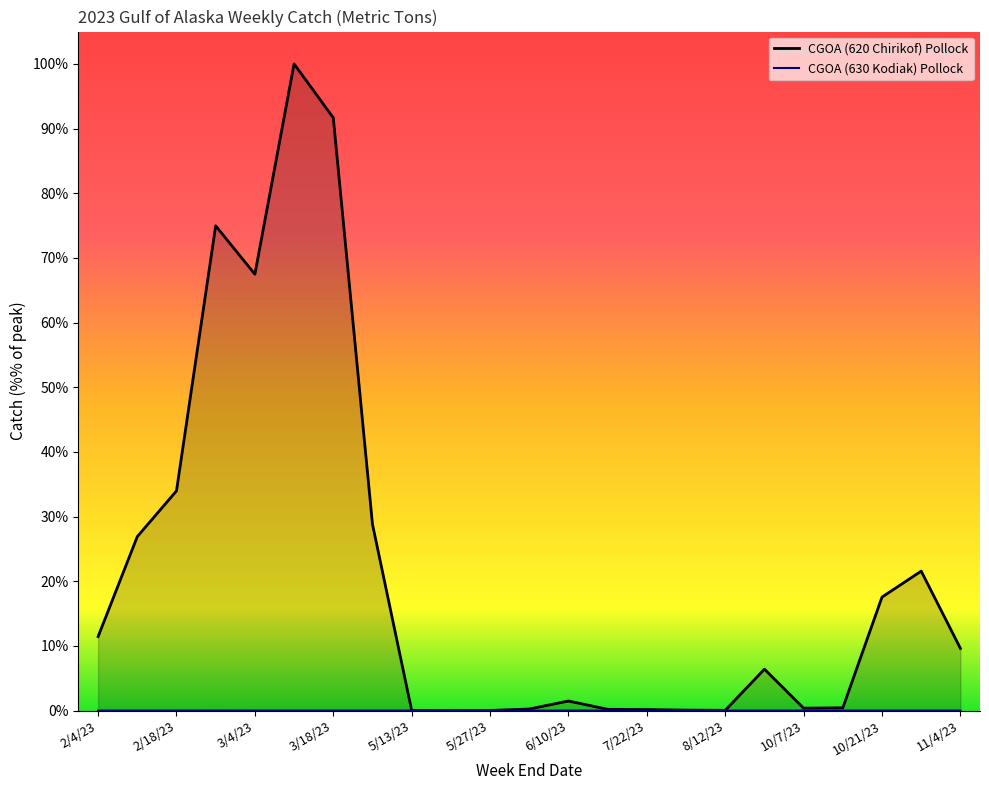

True or false: CGOA (620 Chirikof) Pollock and CGOA (630 Kodiak) Pollock intersect in this chart.

False